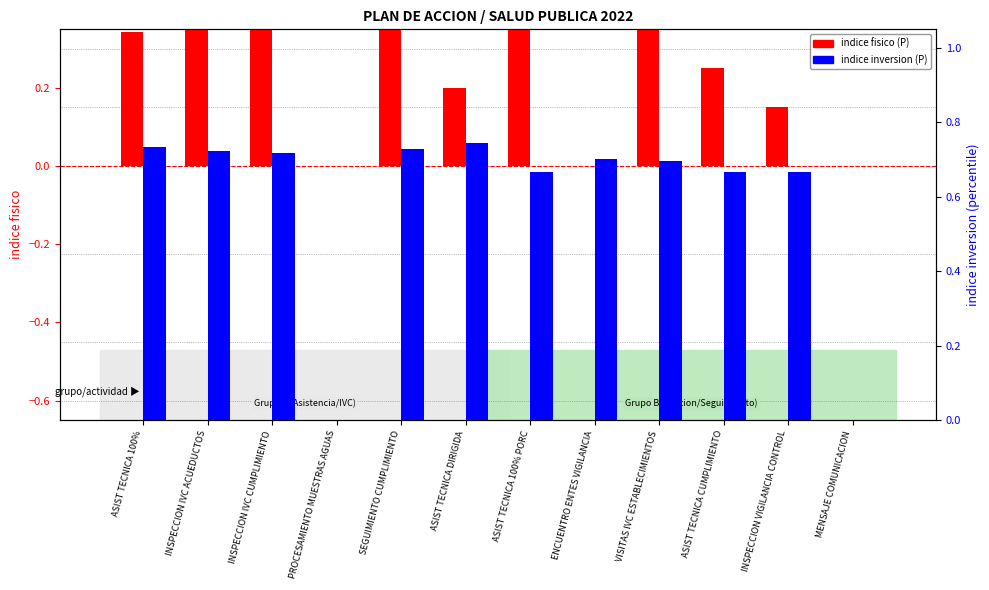

What position from the right is ASIST TECNICA 100% PORC?

6